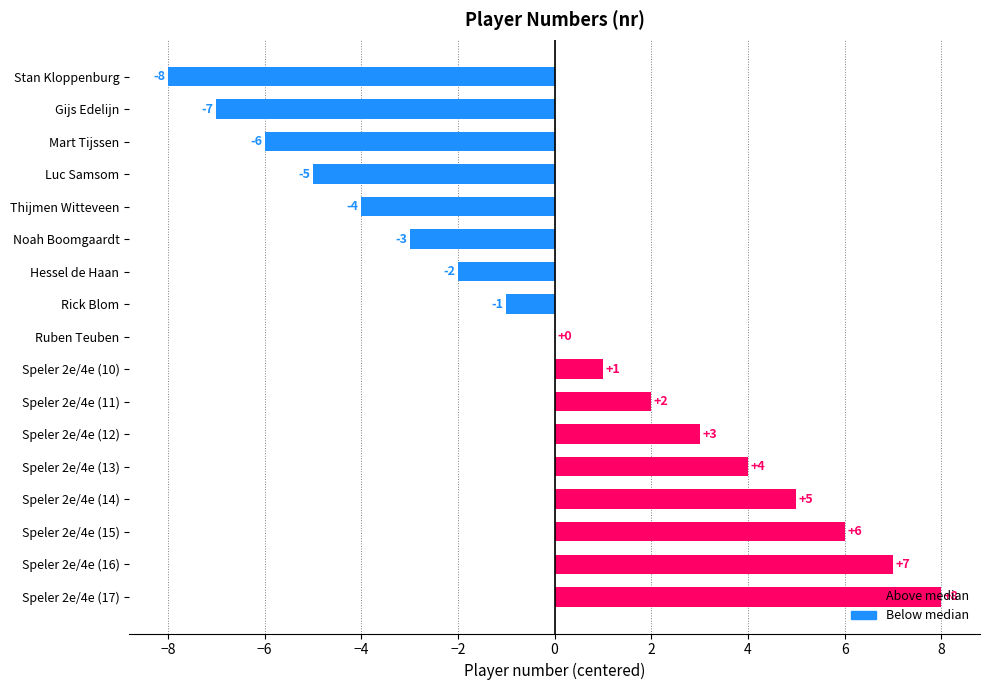

Is it true that the value at Mart Tijssen is -9?

False